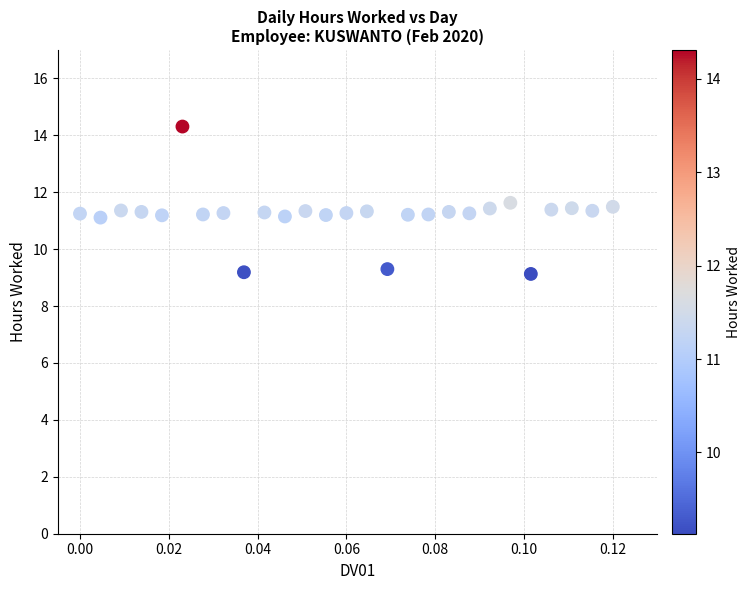

What is the range of Y values (max minus min)?

5.2